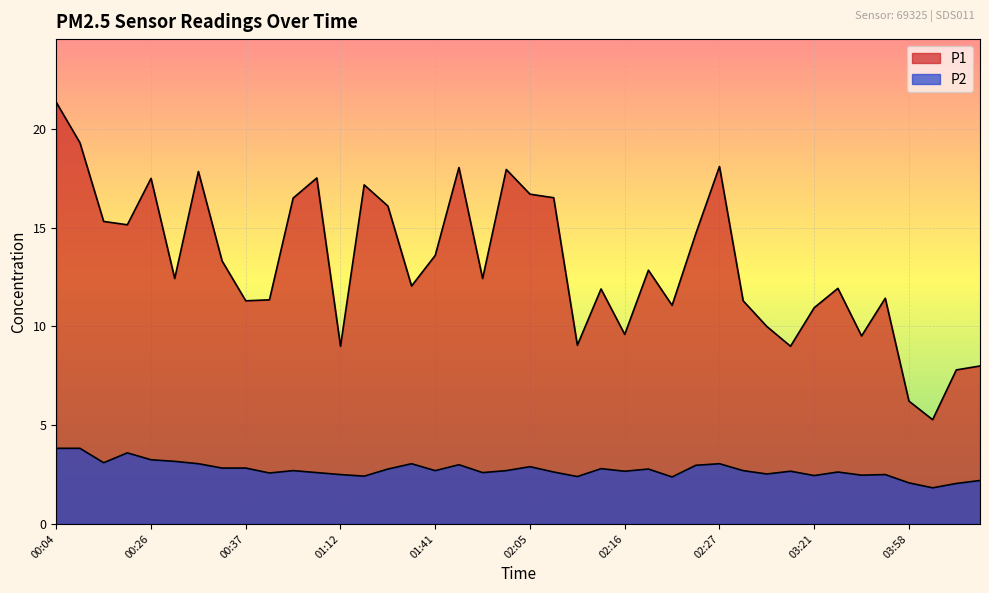

At which category does P2 reach its first local peak?

00:23